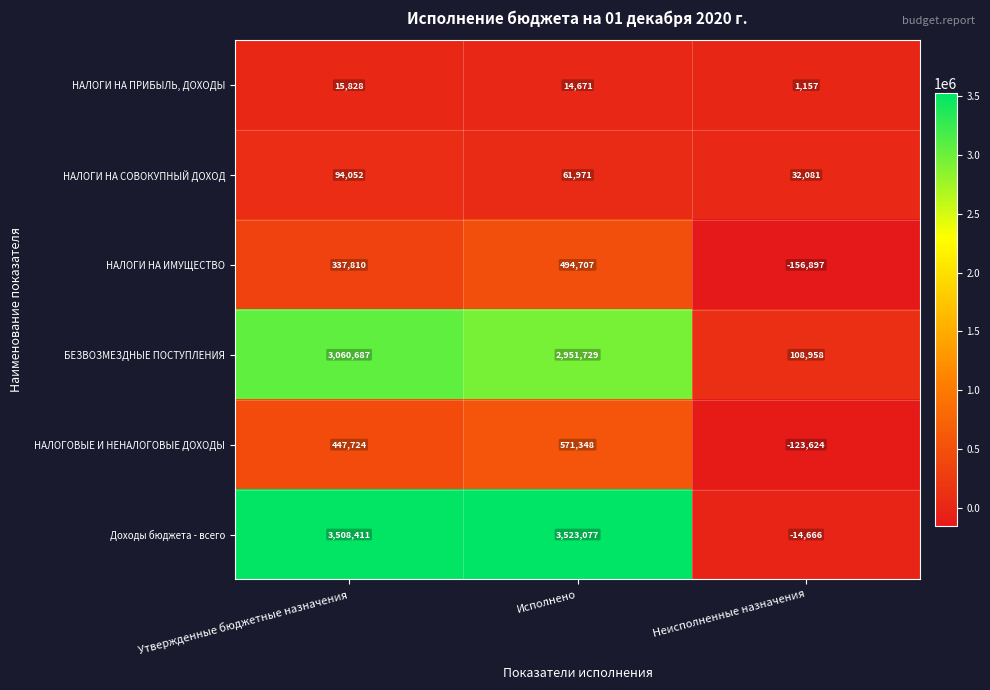

Which series has the largest total across all categories?

Доходы бюджета - всего